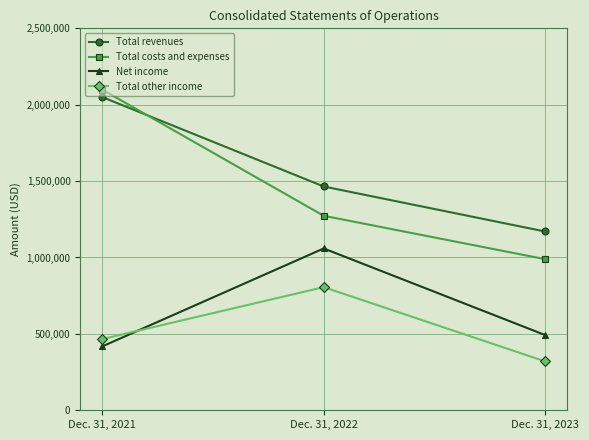

The value of Total costs and expenses at Dec. 31, 2023 is 989057. True or false?

True